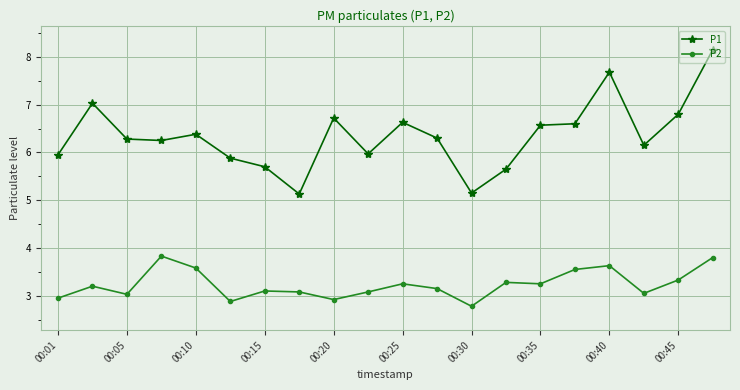

Which series has the widest spread of values?

P1